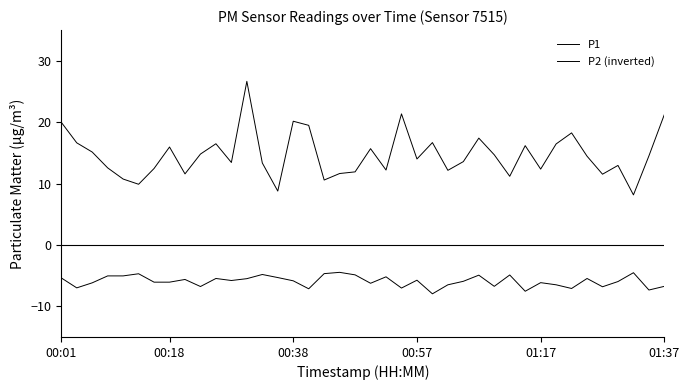

Does the chart have visible grid lines?

No